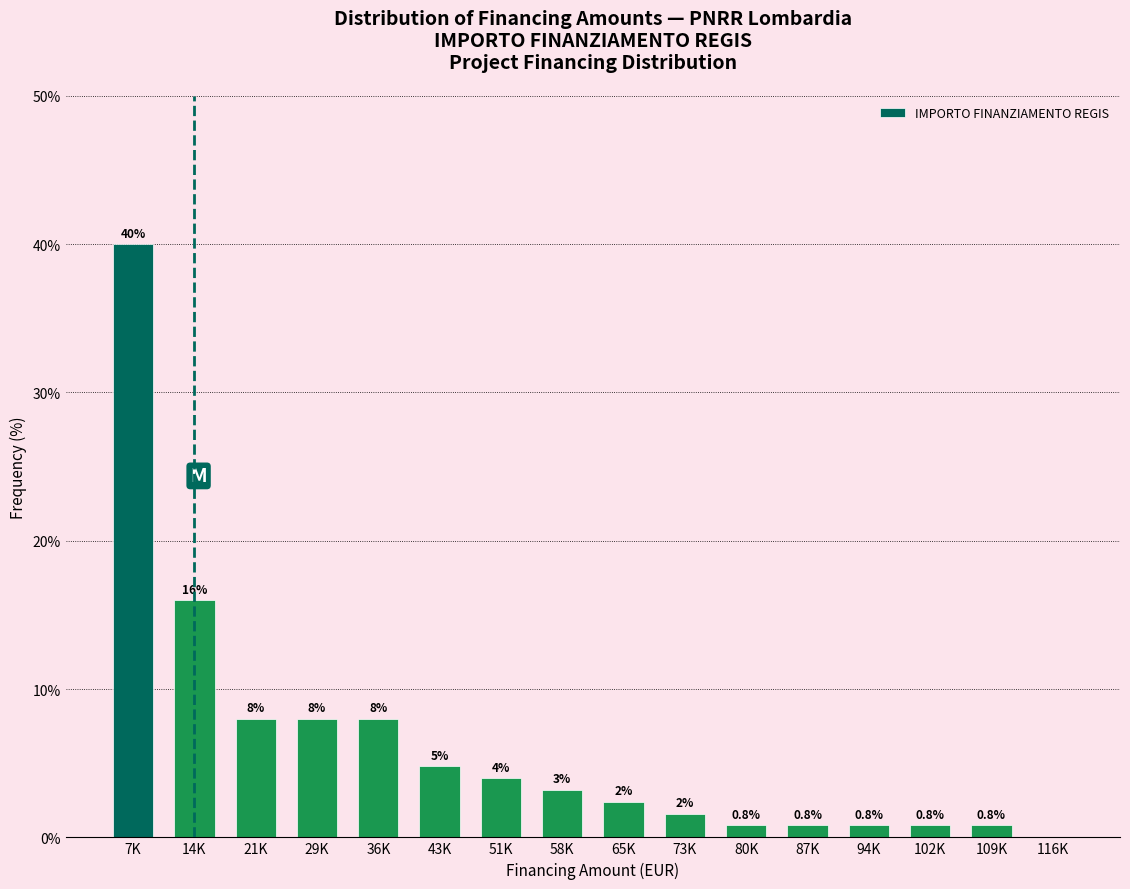

Reading left to right, extract all data points from this chart.

7K=40.0	14K=16.0	21K=8.0	29K=8.0	36K=8.0	43K=4.8	51K=4.0	58K=3.2	65K=2.4	73K=1.6	80K=0.8	87K=0.8	94K=0.8	102K=0.8	109K=0.8	116K=0.0